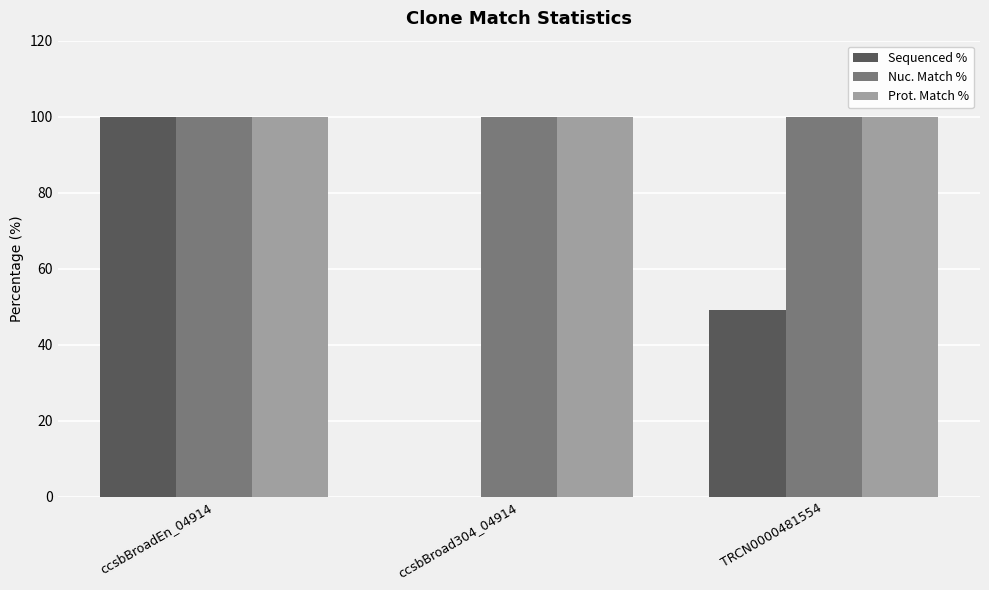

What are all the series names shown in the legend?

Sequenced %, Nuc. Match %, Prot. Match %